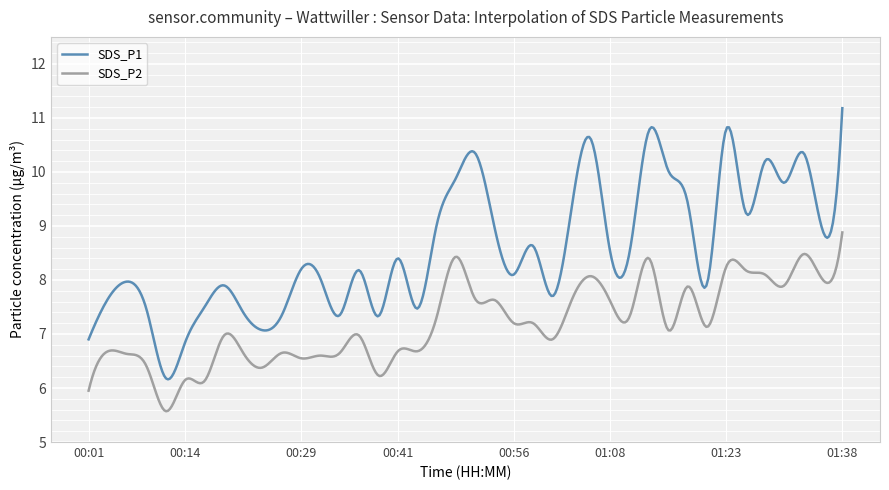

How many lines are shown in the chart?

2